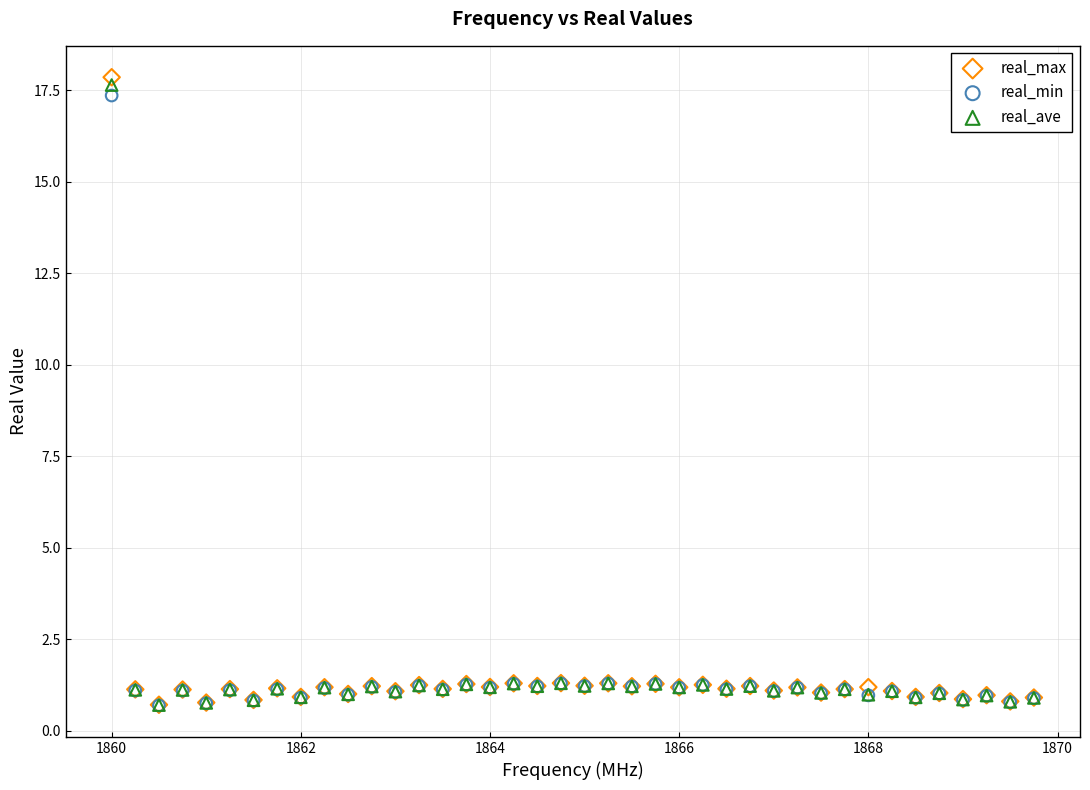

What are all the series names shown in the legend?

real_max, real_min, real_ave